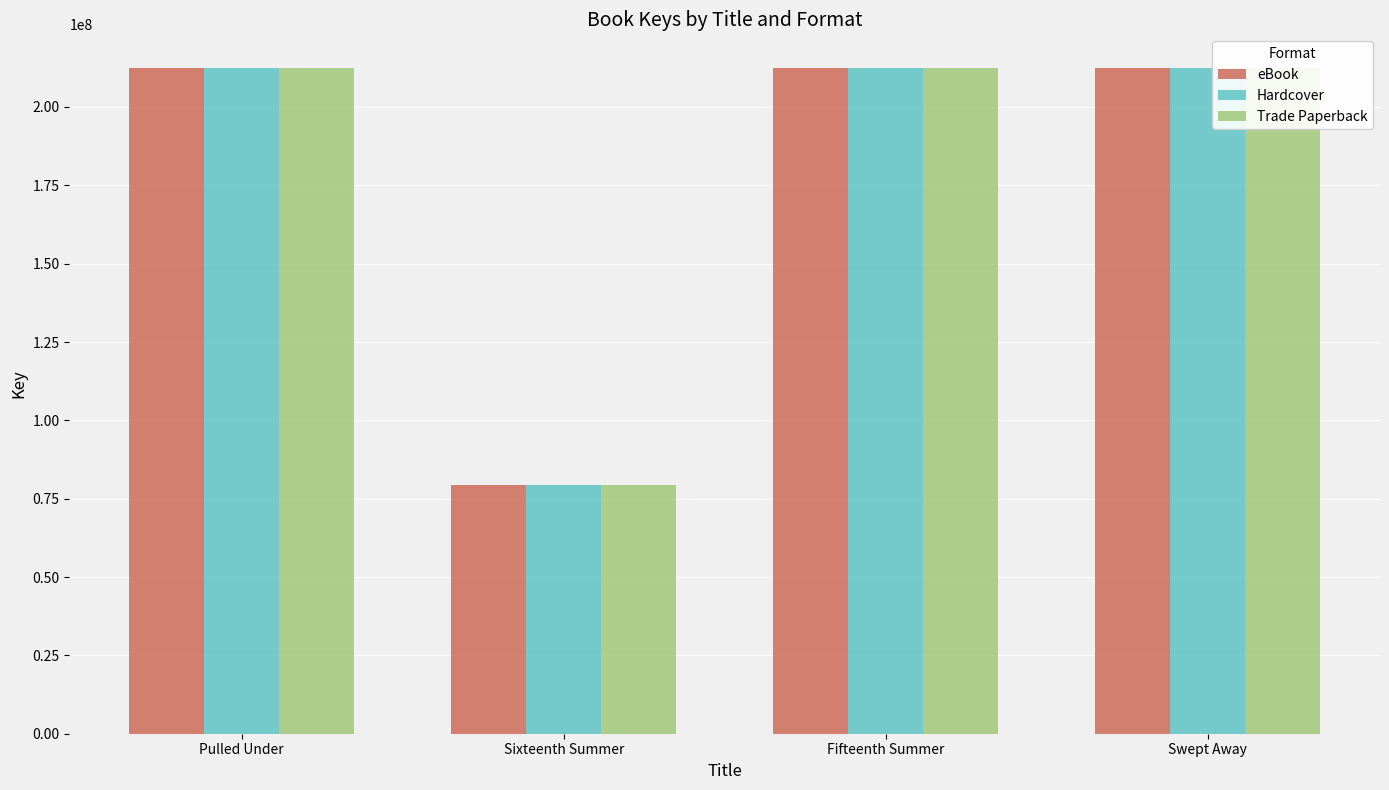

What is the difference between the maximum and minimum values in the Trade Paperback series?

133329116